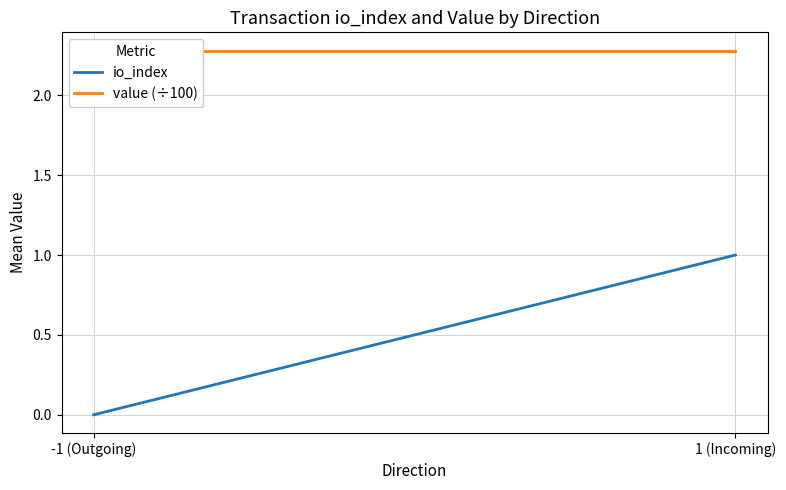

List the labels in order of io_index value, smallest first.

-1 (Outgoing), 1 (Incoming)